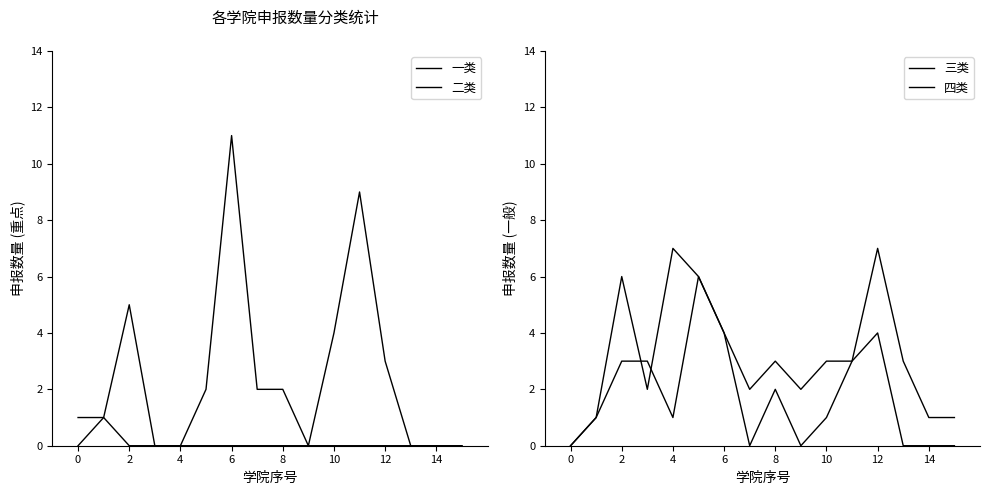

How many data points in 三类 are above 1?

7